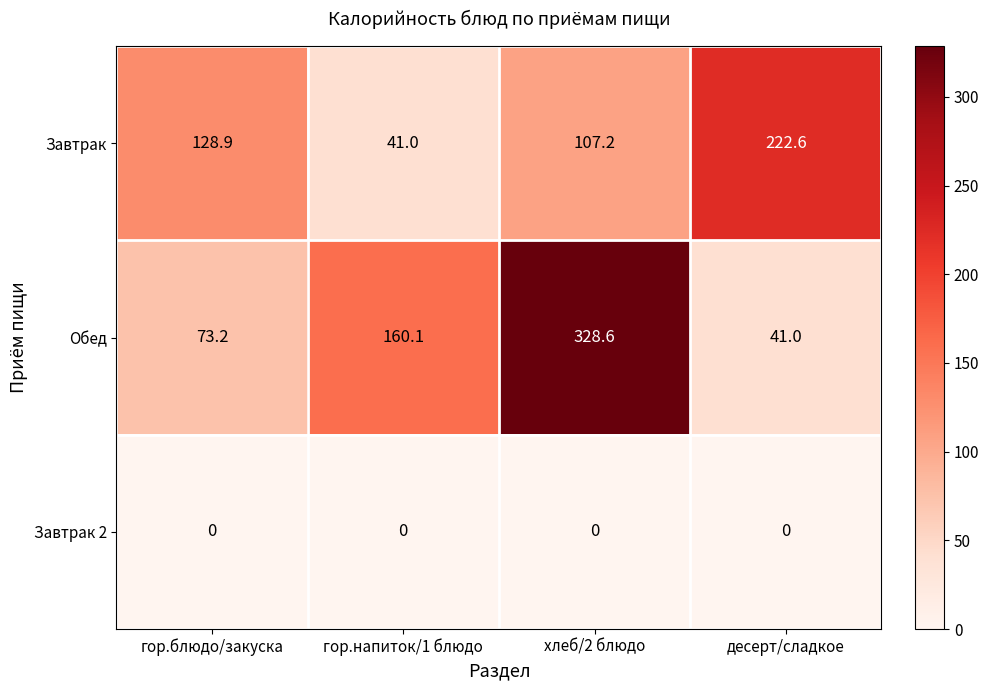

Reading left to right, extract all data points from this chart.

Завтрак: 128.9	41.0	107.2	222.6
Обед: 73.2	160.1	328.6	41.0
Завтрак 2: 0.0	0.0	0.0	0.0